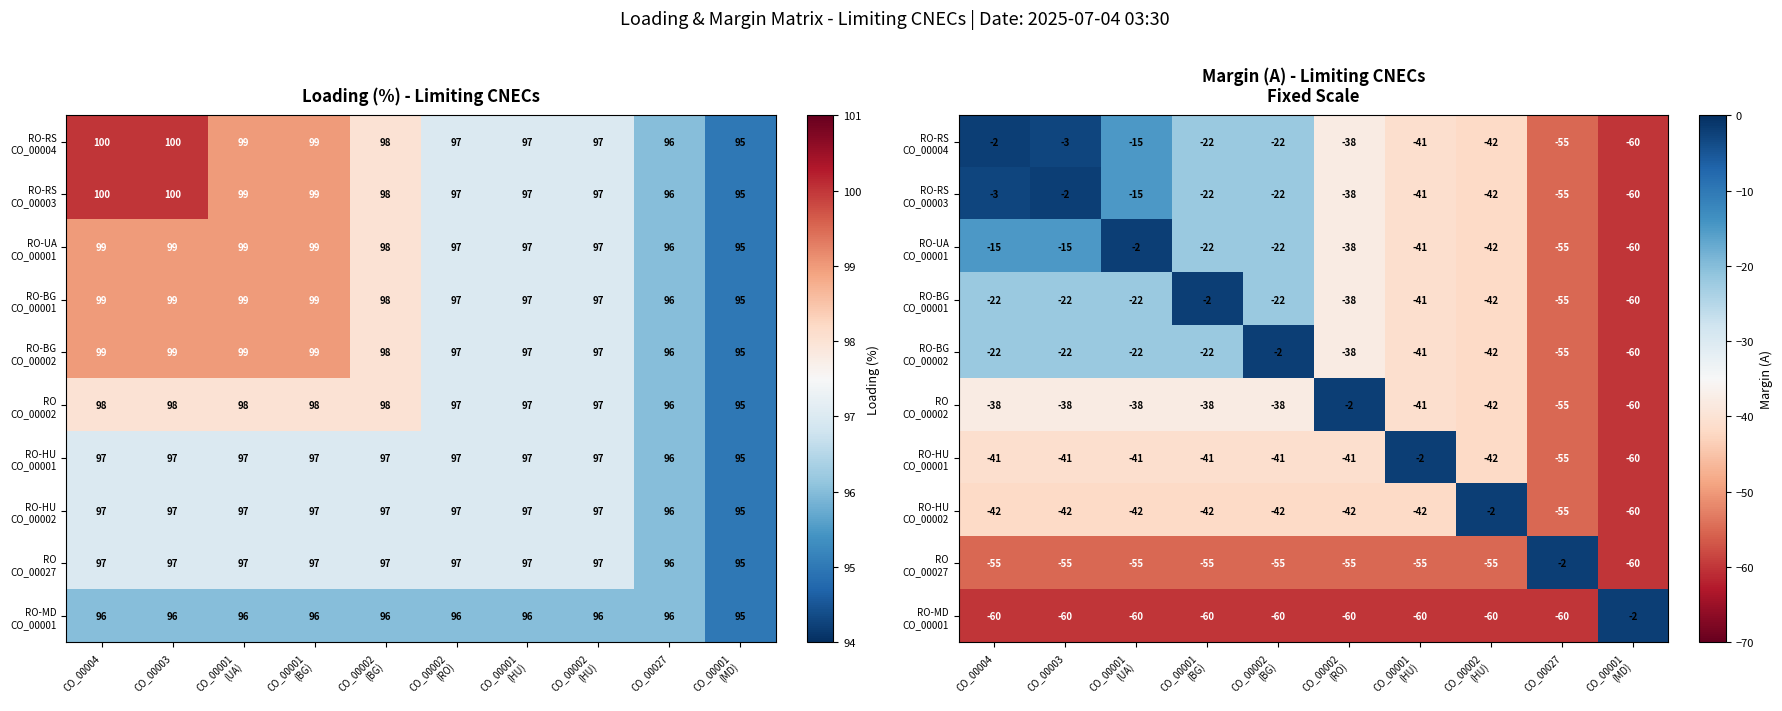

Which category has the lowest value in the RO-RS CO_00004 series?

CO_00001 (MD)